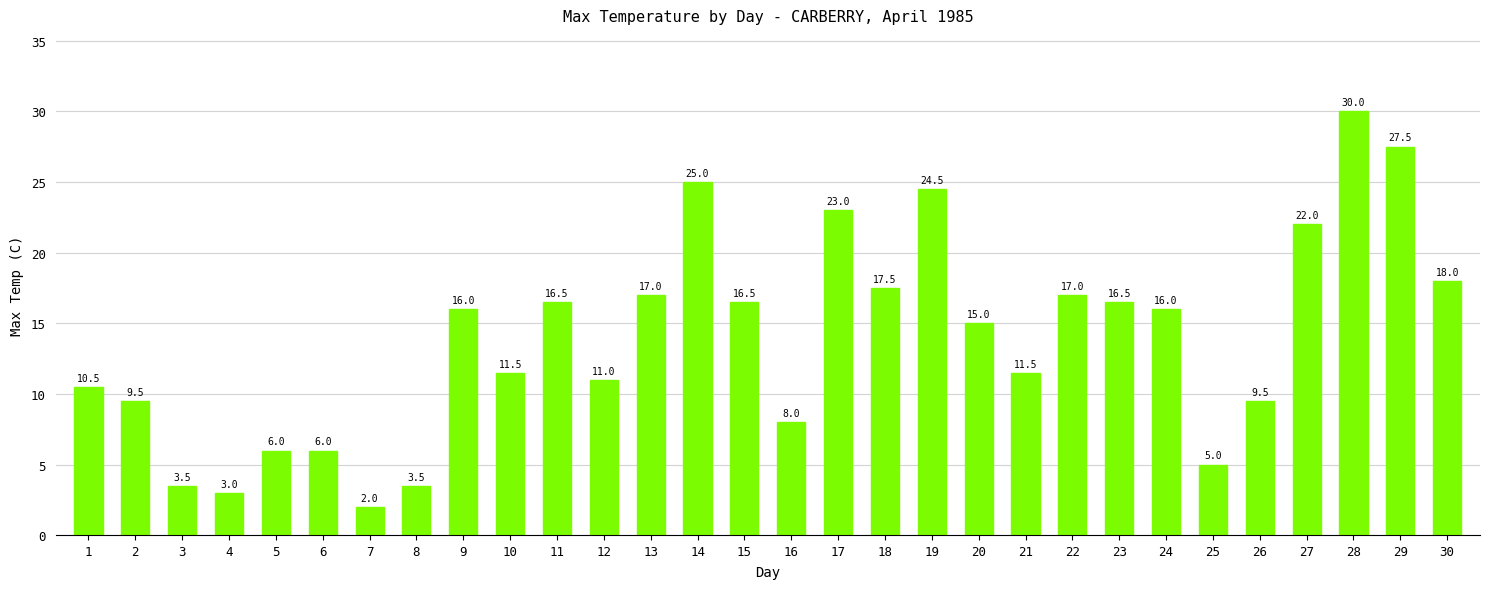

Which has a higher value, 27 or 25?

27